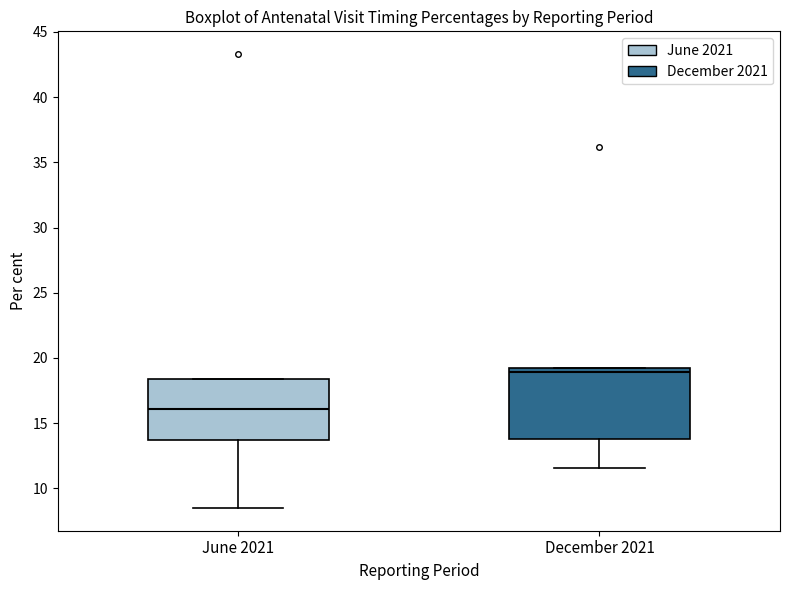

Where is the lower edge of the box for June 2021 on the y-axis? The values are not printed on the chart, so give them approximately, as read against the axis.

13.5